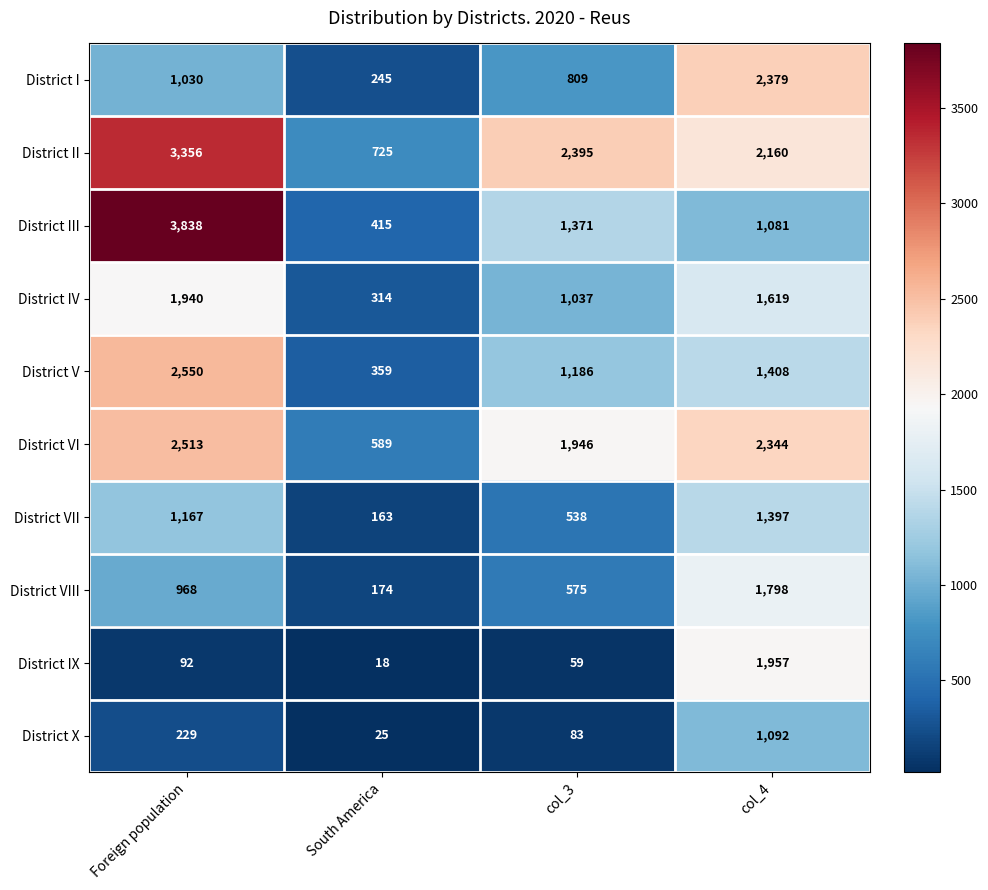

What is the minimum value shown in the chart?

18